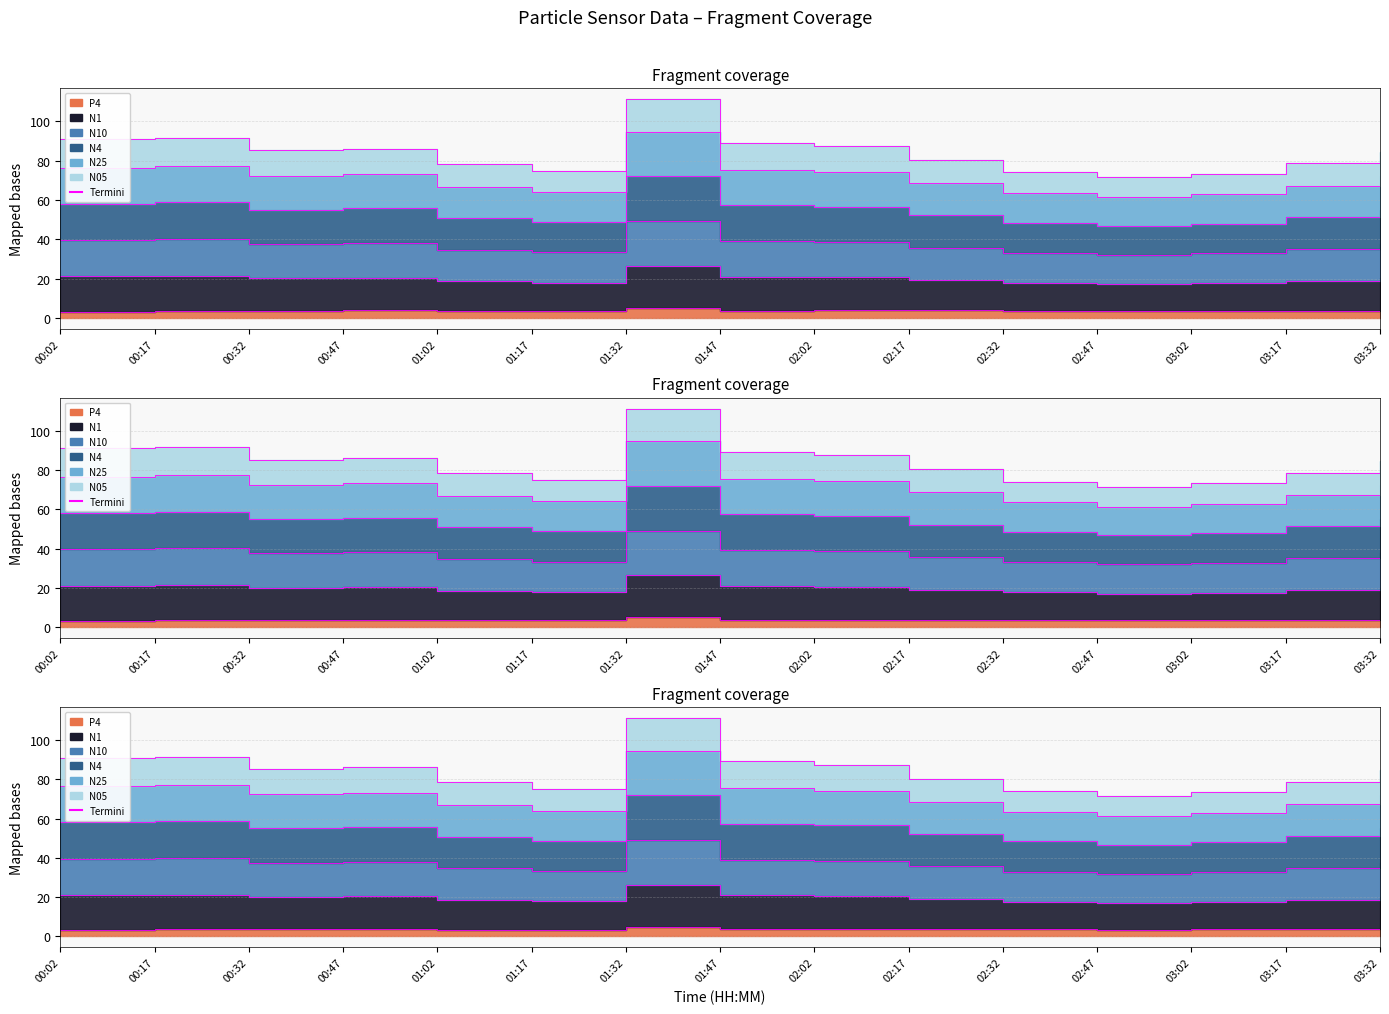

How many data points does each series have?

15